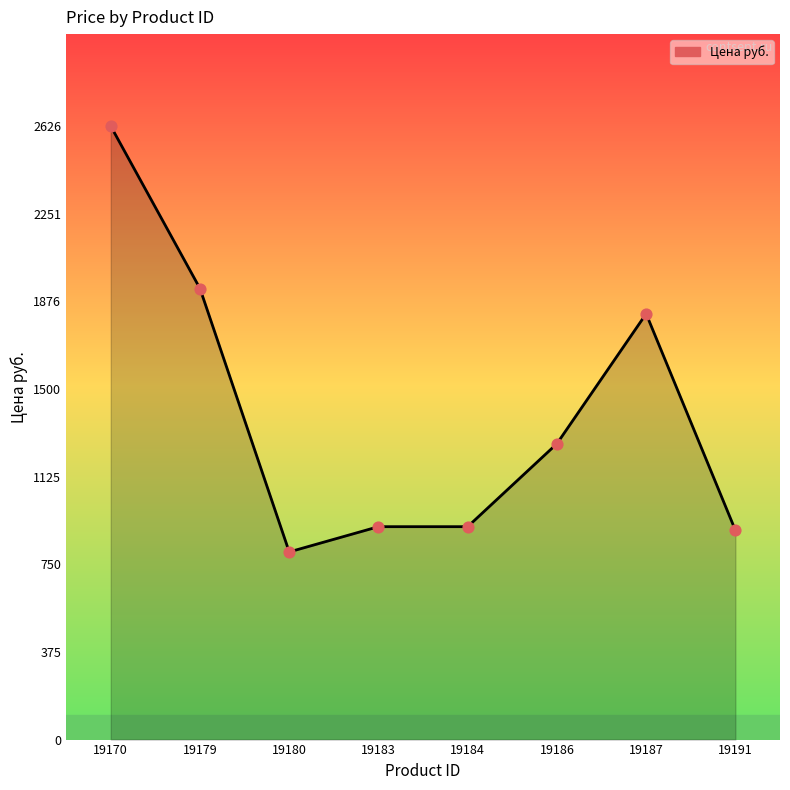

What is the change in value from 19183 to 19186?

+355.3